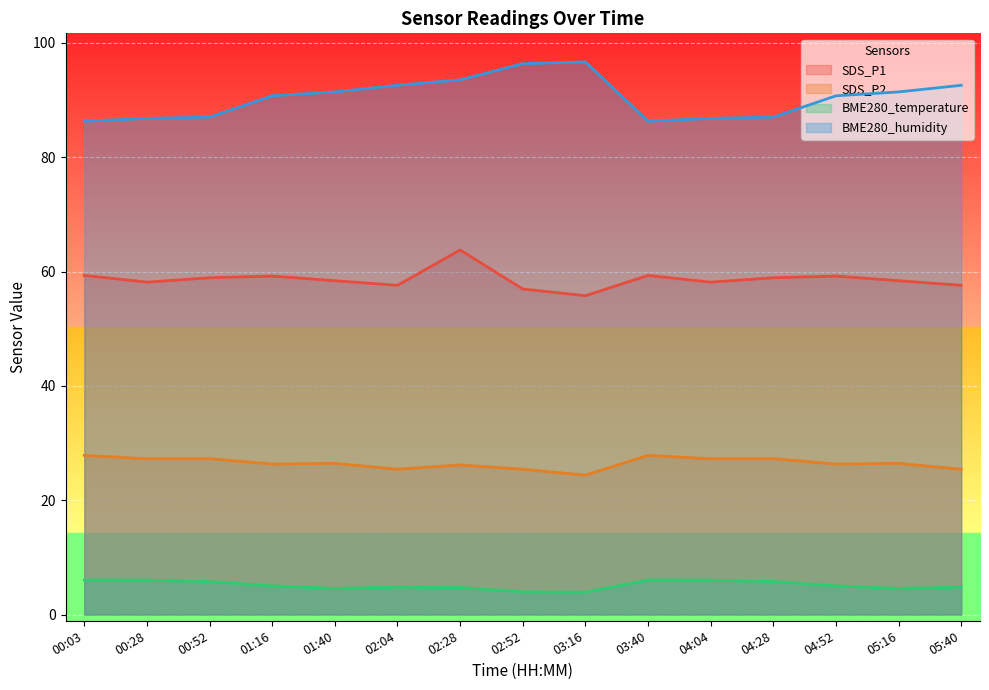

At 02:04, list the series in order from smallest to largest.

BME280_temperature, SDS_P2, SDS_P1, BME280_humidity